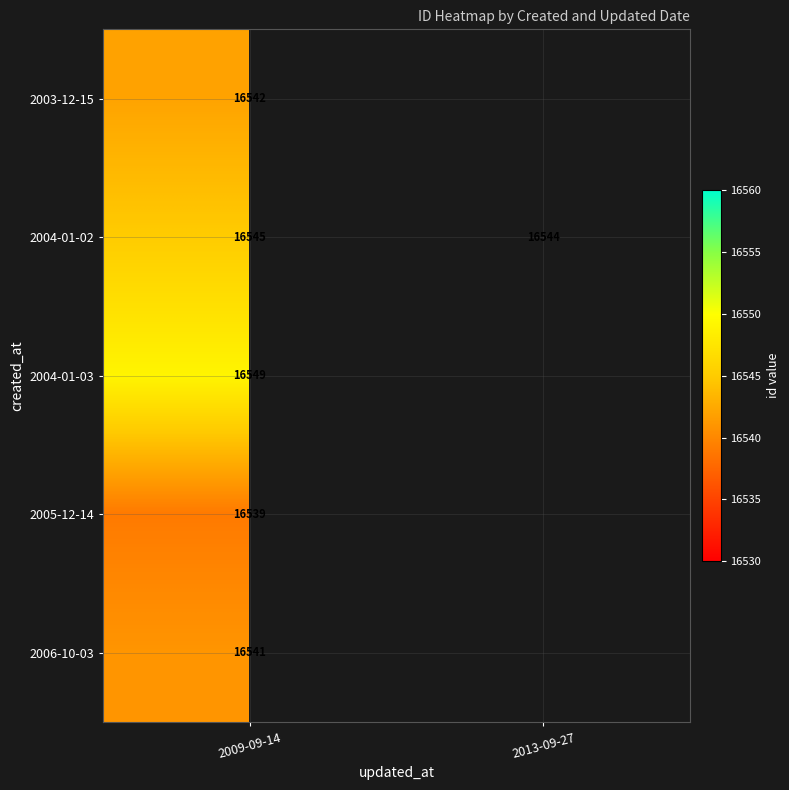

What is the difference between the highest and lowest values at 2009-09-14?

10